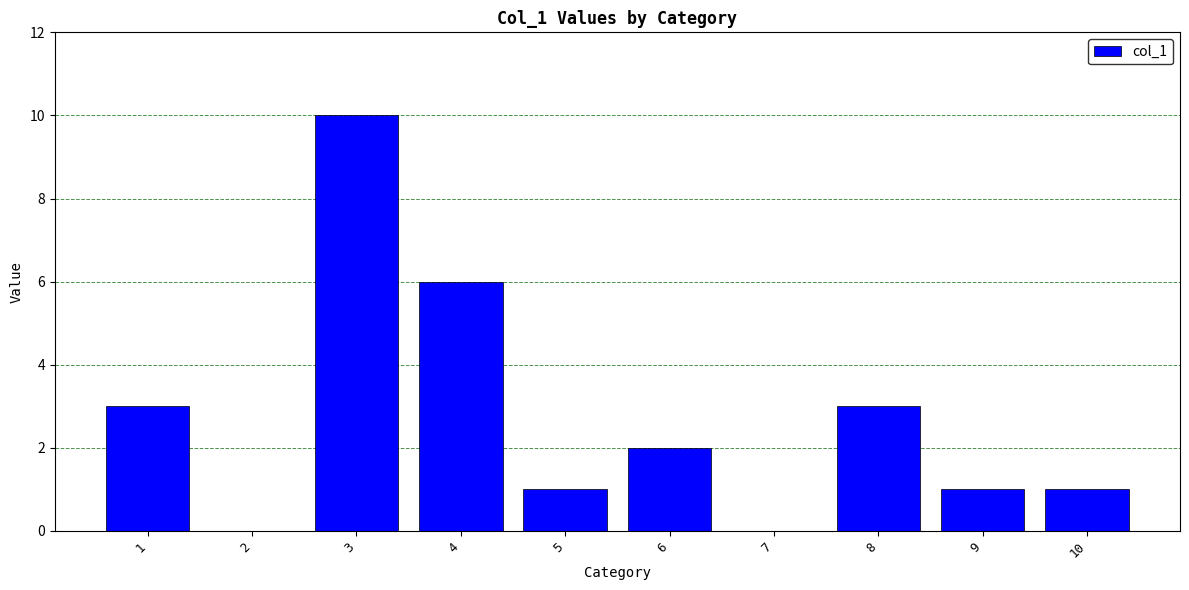

How many data points does each series have?

10